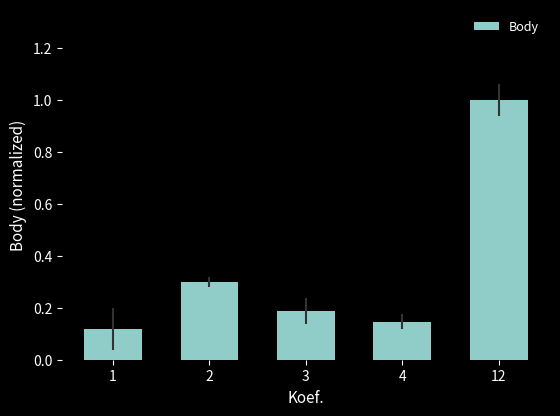

The value at 2 is 0.3. True or false?

True